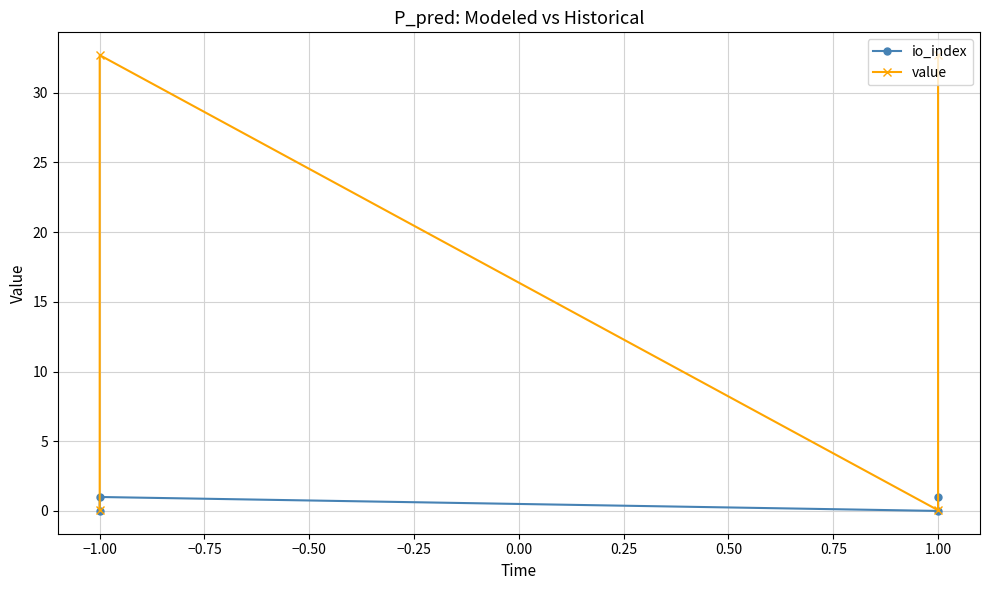

The value of io_index at 1.00 is 0.4. True or false?

False